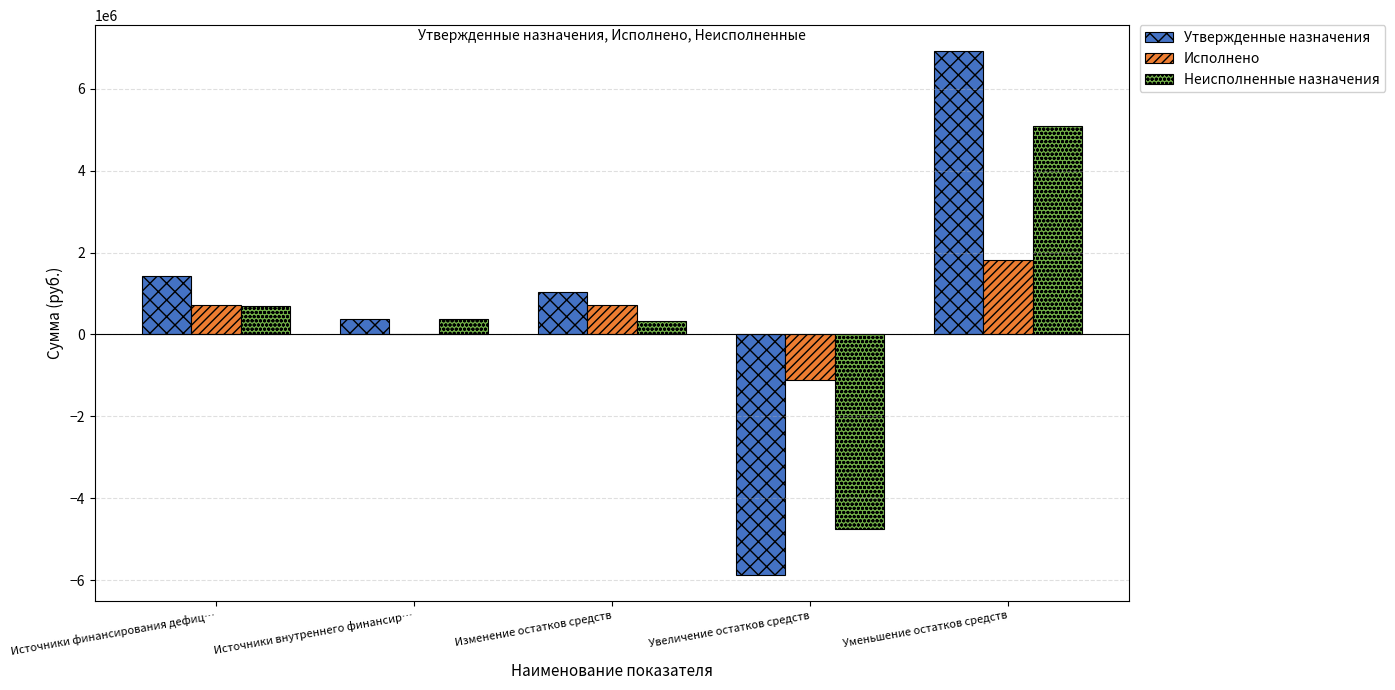

What is the highest value of the Исполнено series?

1829805.5